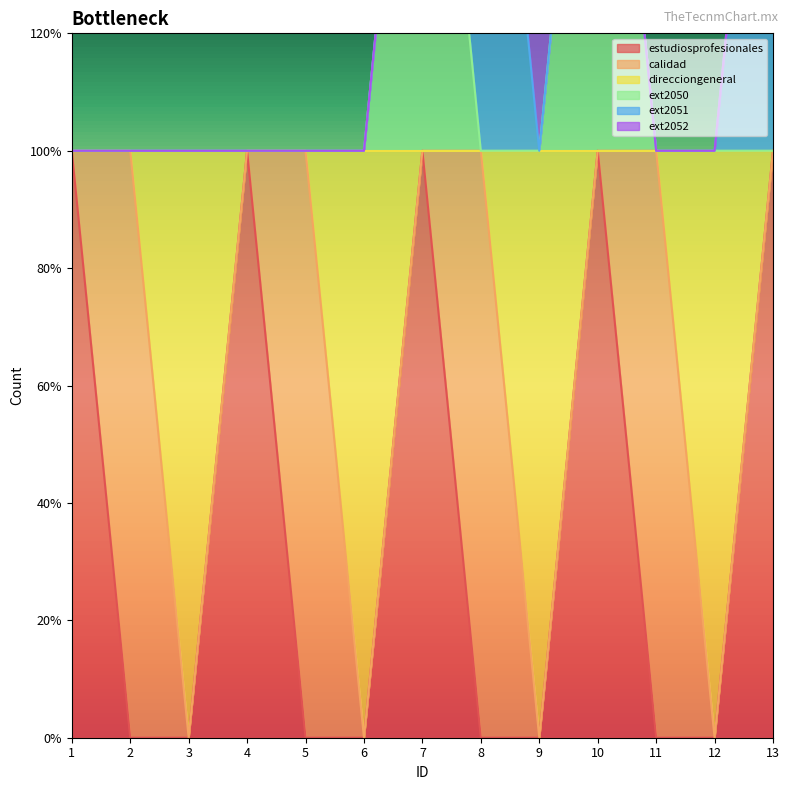

True or false: direcciongeneral and estudiosprofesionales intersect in this chart.

False